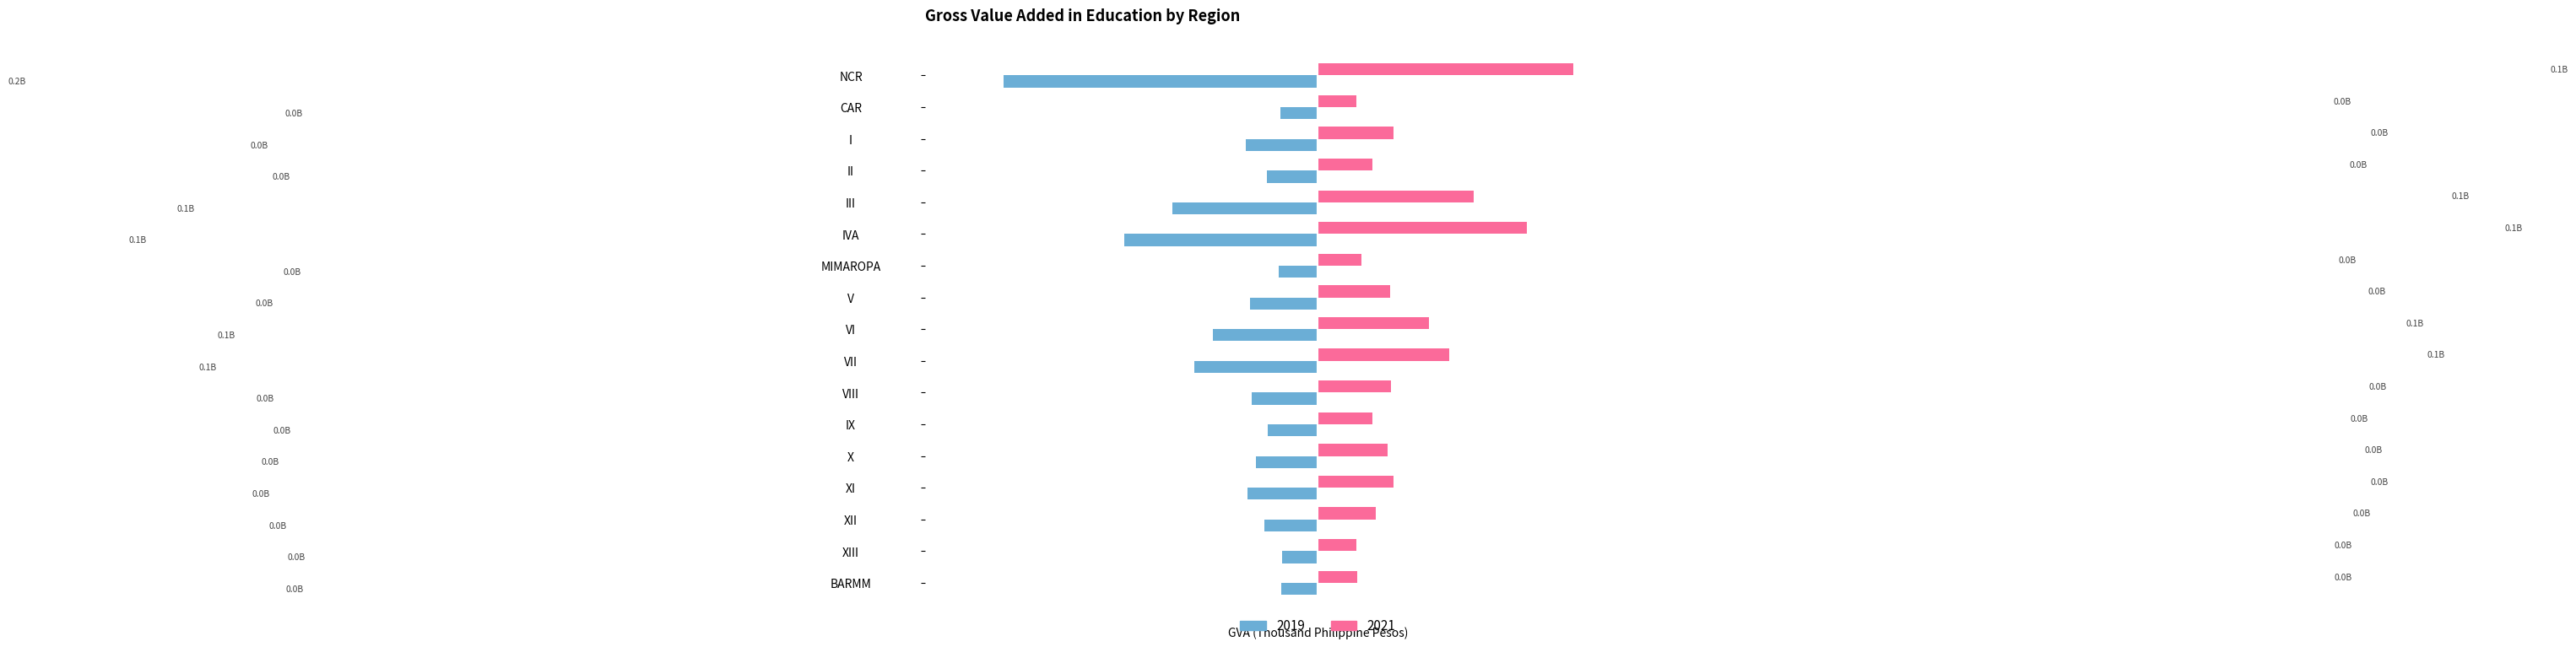

What are all the series names shown in the legend?

2019, 2021